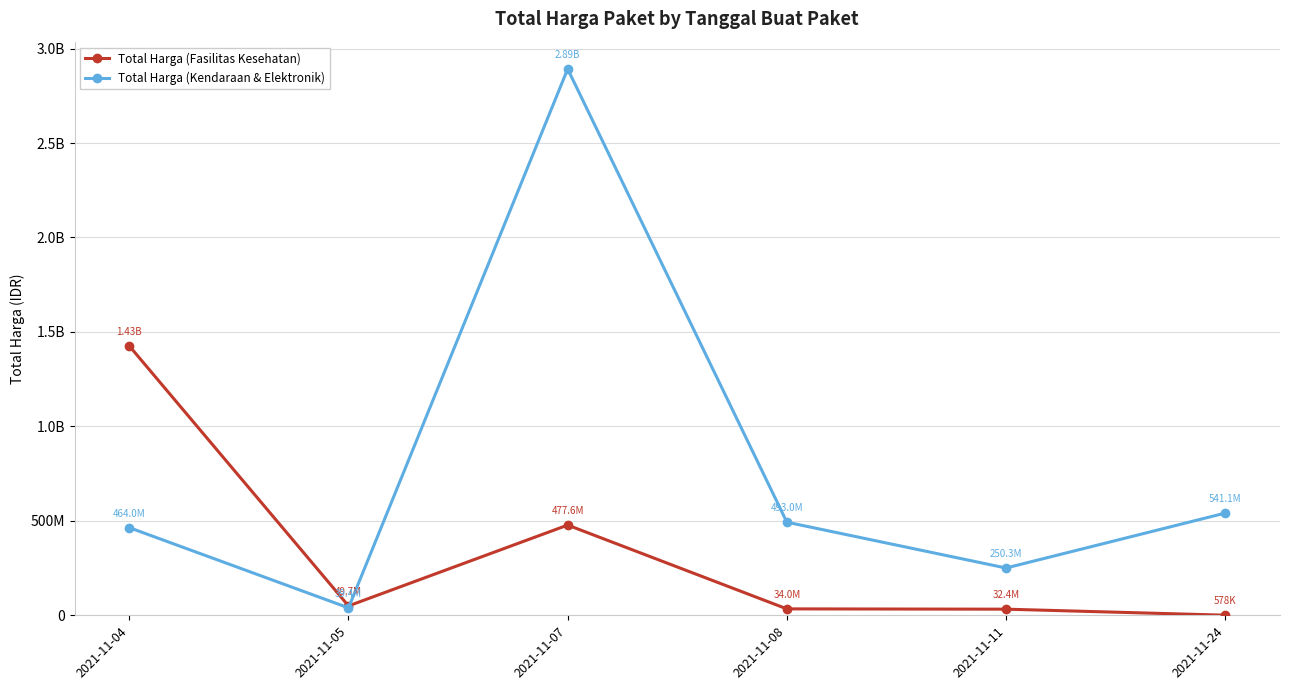

What are all the series names shown in the legend?

Total Harga (Fasilitas Kesehatan), Total Harga (Kendaraan & Elektronik)